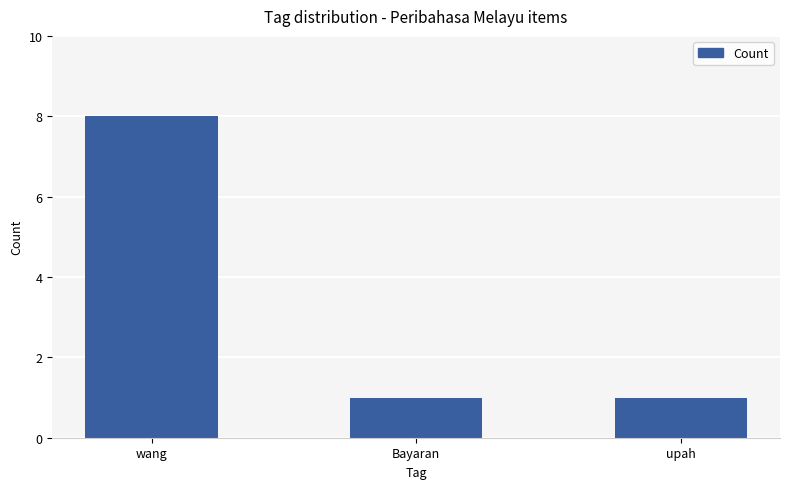

What is the value of the 3rd bar from the left?

1